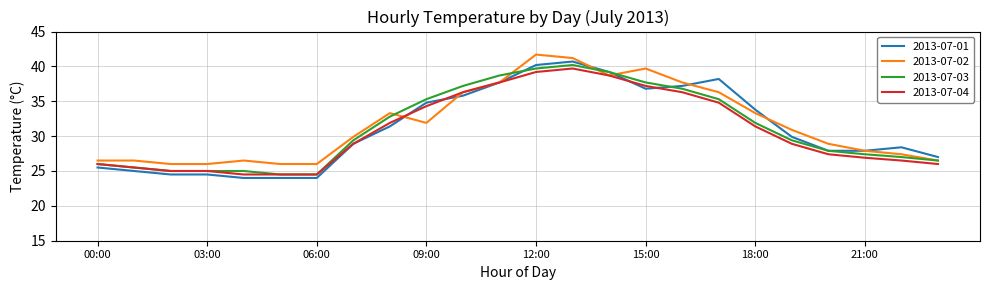

Which series has the widest spread of values?

2013-07-01